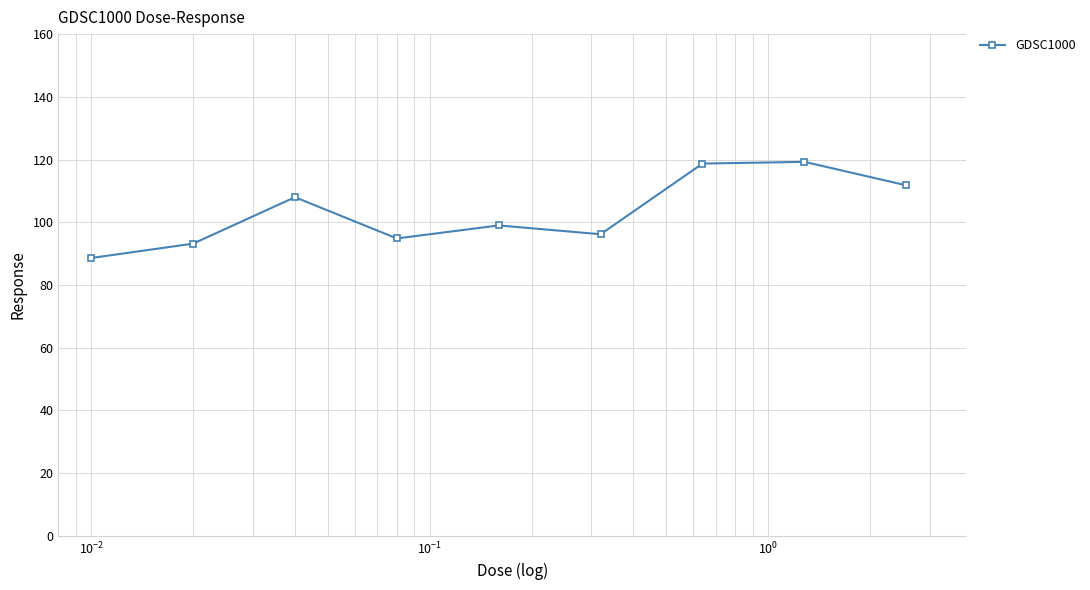

What is the smallest value displayed?

88.6